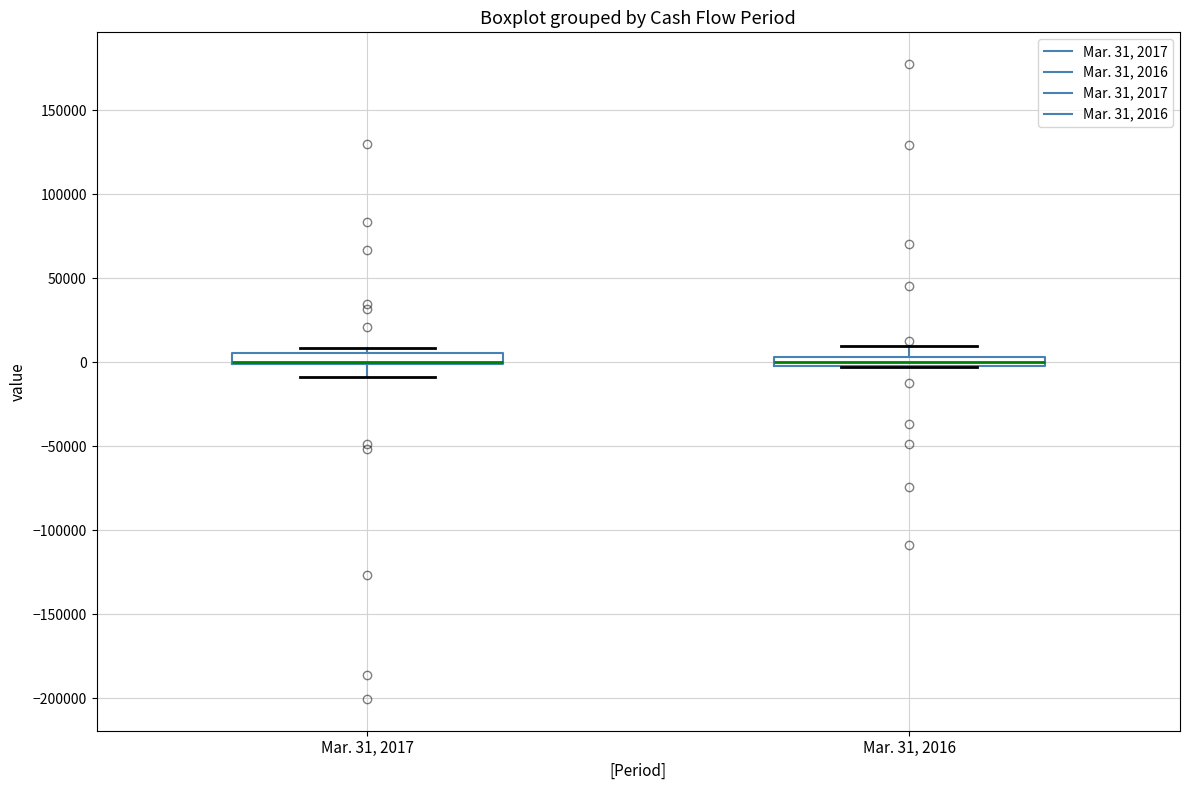

Where does the upper whisker of the box for Mar. 31, 2016 end on the y-axis? The values are not printed on the chart, so give them approximately, as read against the axis.

10000